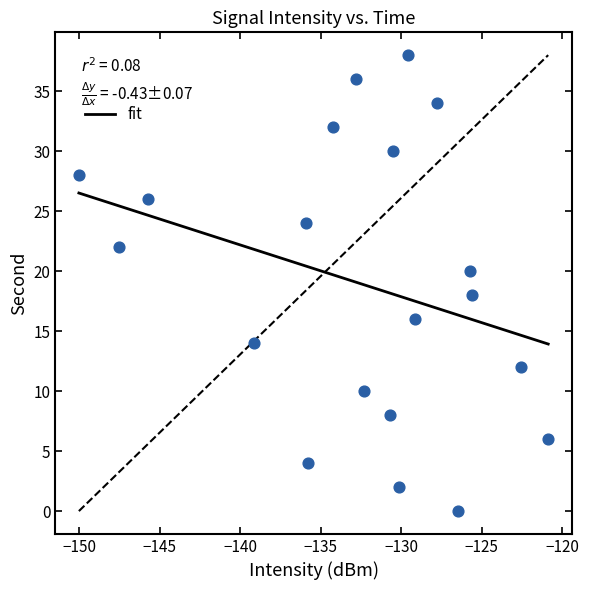

What is the range of Y values (max minus min)?

38